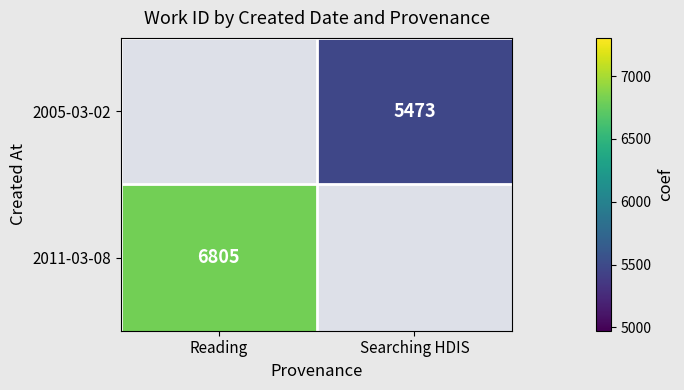

Count the number of data series in this chart.

2